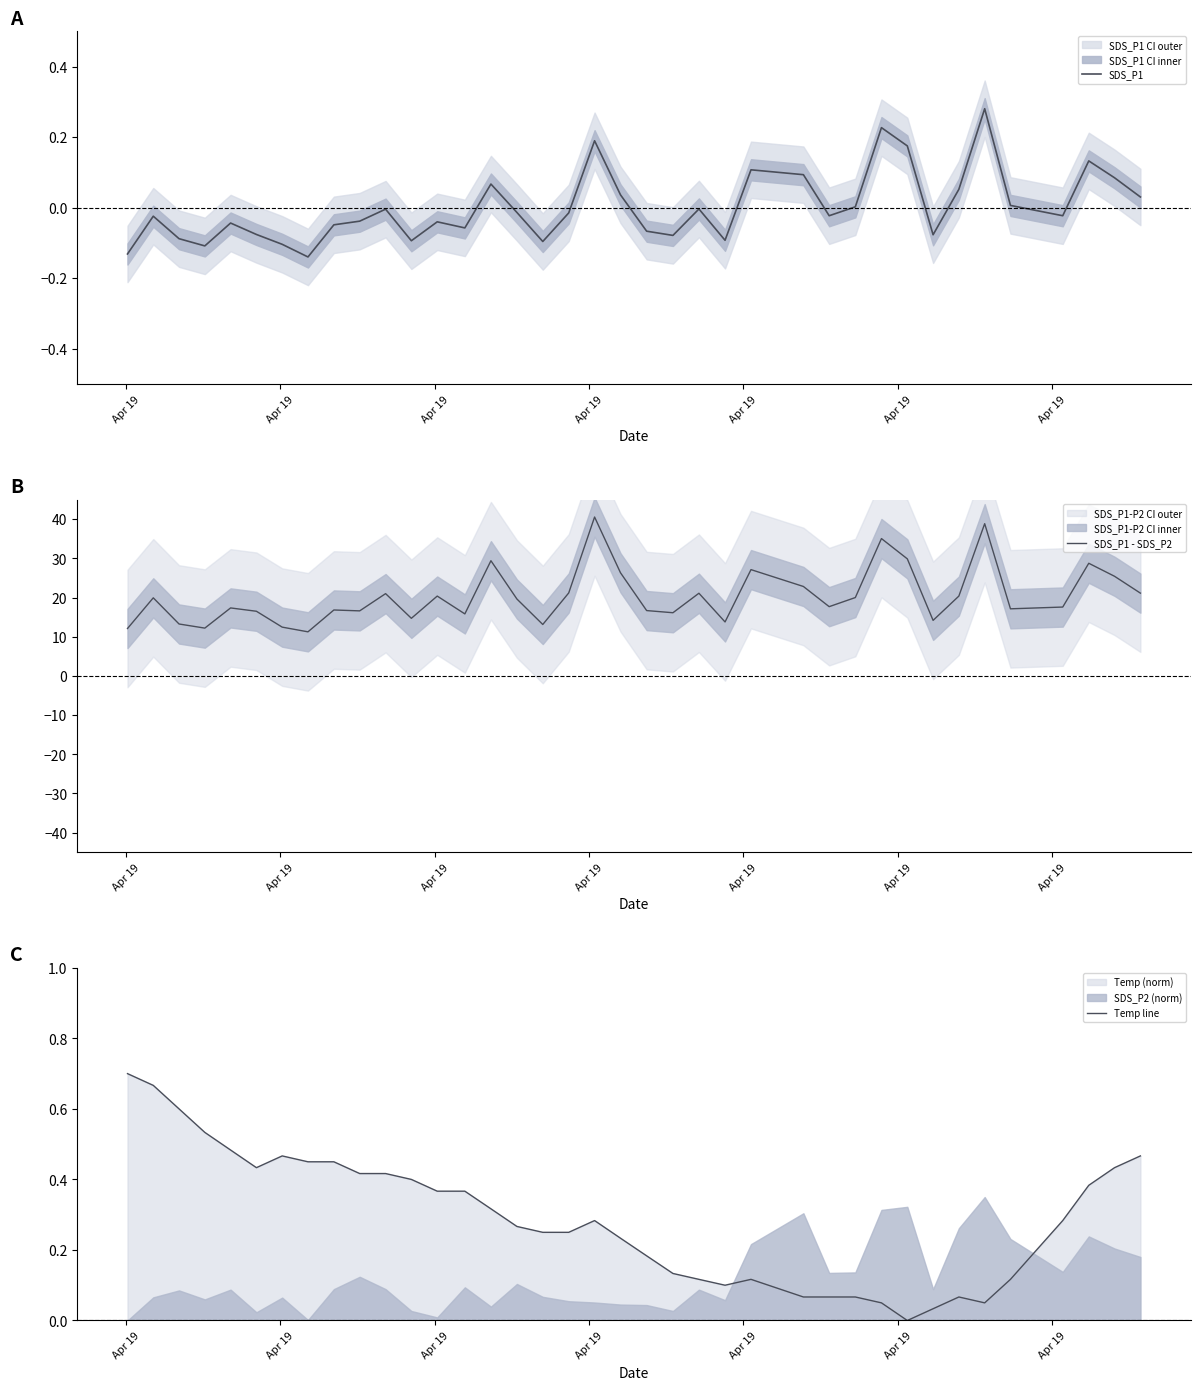

What is the highest value of the SDS_P1 - SDS_P2 series?

40.6